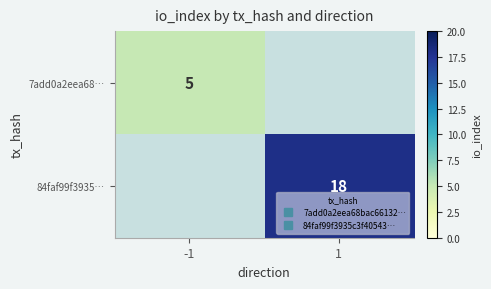

What is the greatest value displayed?

18.0